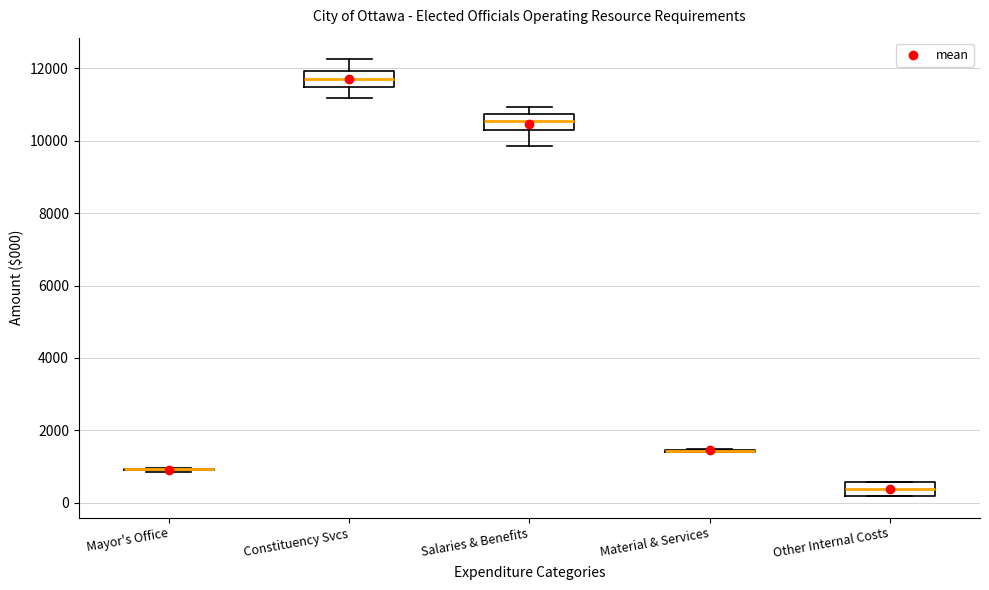

Where does the median line of the box for Other Internal Costs sit on the y-axis? The values are not printed on the chart, so give them approximately, as read against the axis.

400